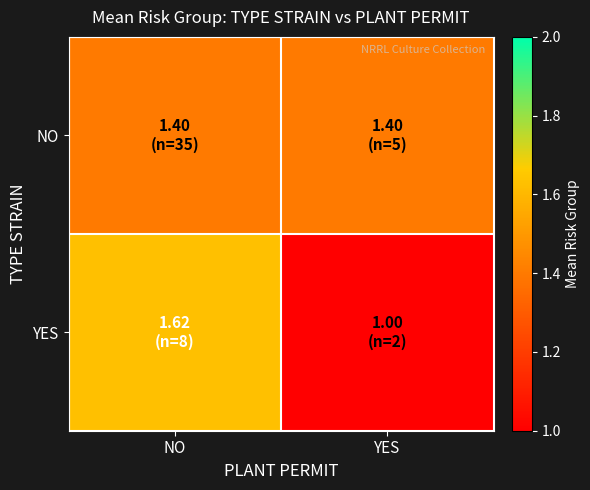

What is the spread (max minus min) of values at YES?

0.4